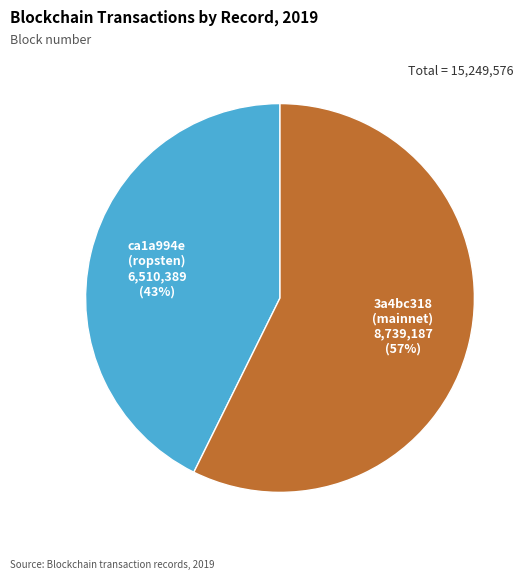

Is there any slice that represents more than half of the pie?

Yes